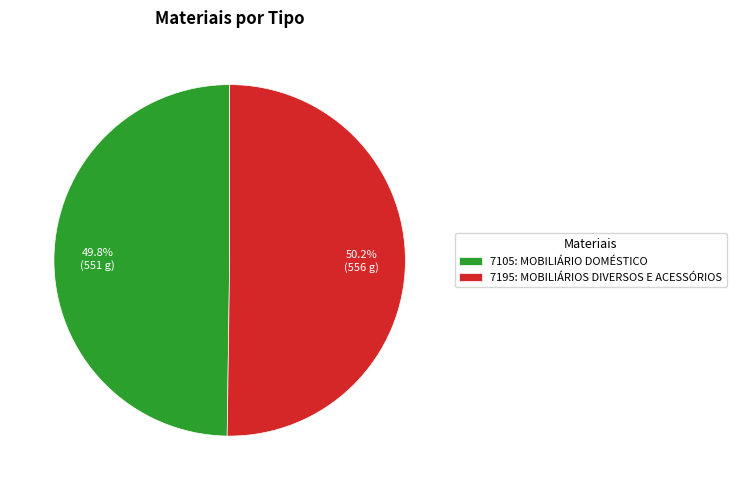

The 7105: MOBILIÁRIO DOMÉSTICO slice represents 50% of the pie. True or false?

True